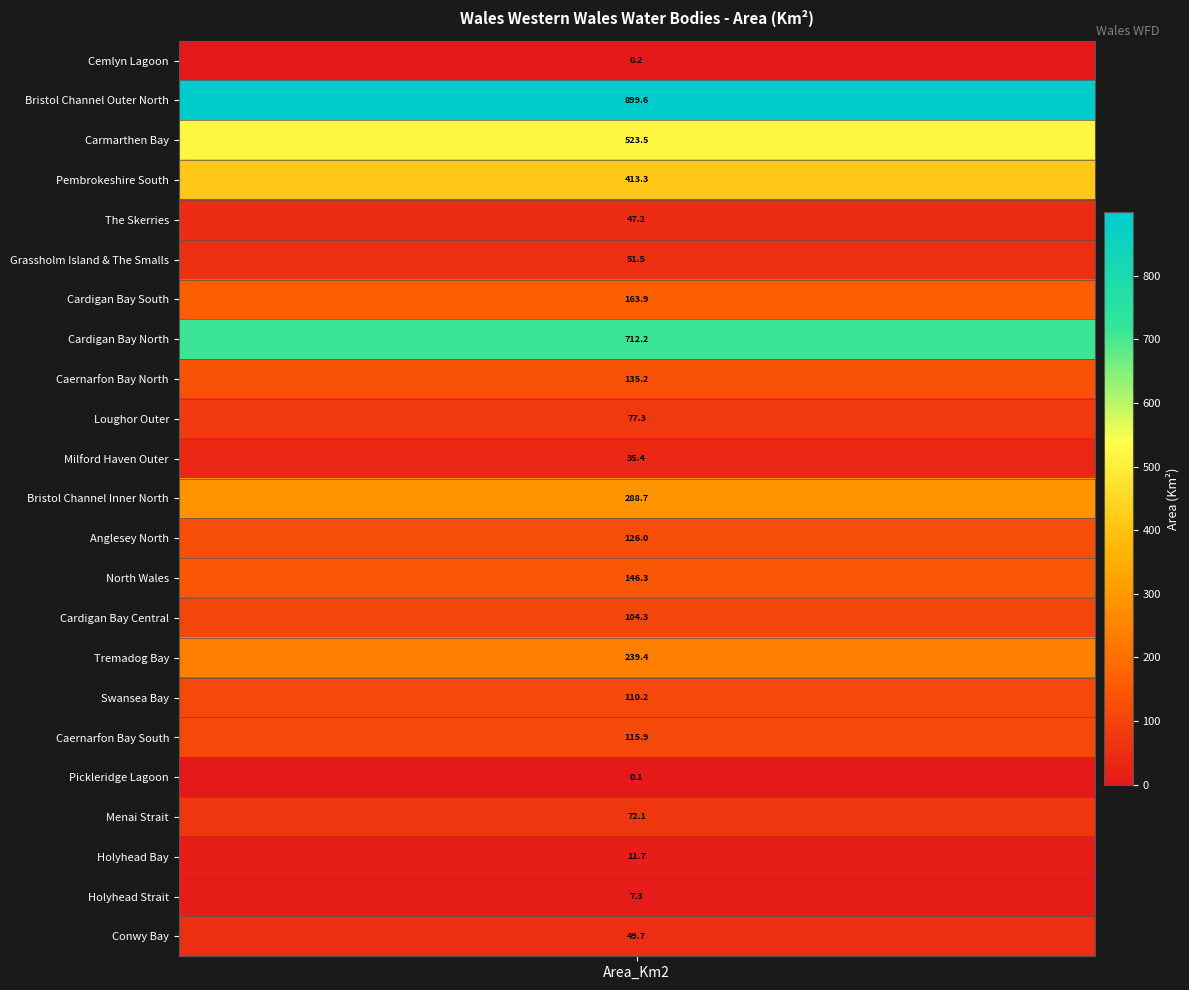

Rank the categories by value from lowest to highest.

Pickleridge Lagoon, Cemlyn Lagoon, Holyhead Strait, Holyhead Bay, Milford Haven Outer, The Skerries, Conwy Bay, Grassholm Island & The Smalls, Menai Strait, Loughor Outer, Cardigan Bay Central, Swansea Bay, Caernarfon Bay South, Anglesey North, Caernarfon Bay North, North Wales, Cardigan Bay South, Tremadog Bay, Bristol Channel Inner North, Pembrokeshire South, Carmarthen Bay, Cardigan Bay North, Bristol Channel Outer North